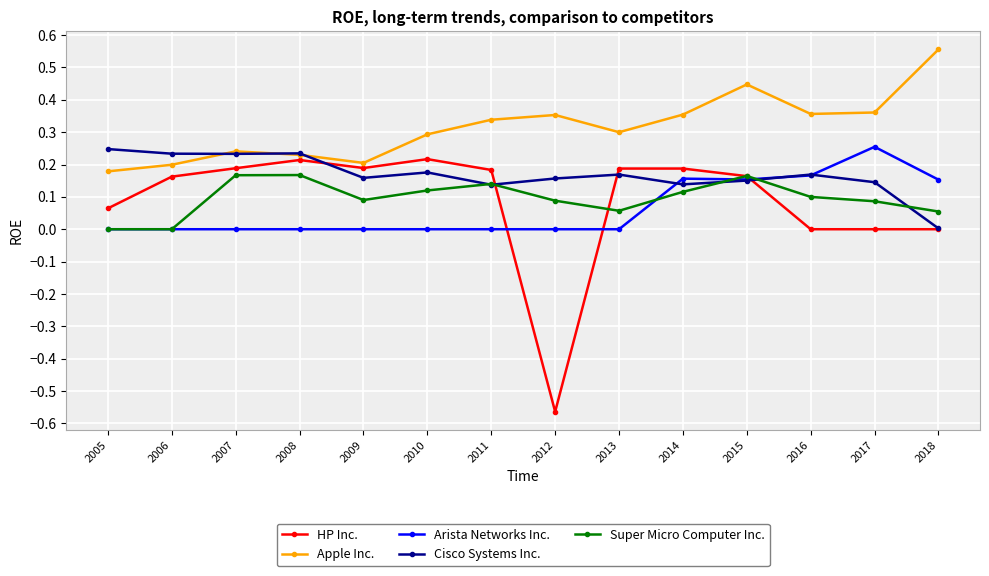

True or false: HP Inc. has more than 0 points higher than both neighbors.

True